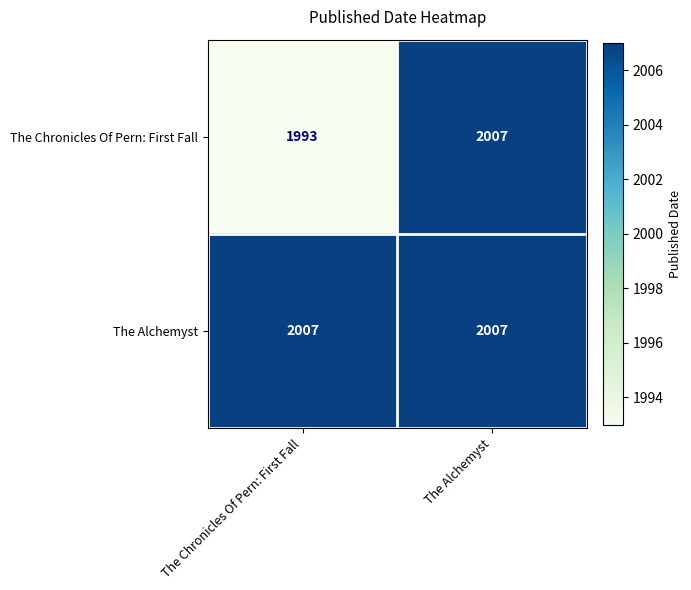

Reading left to right, what are all the values shown in this chart?

The Chronicles Of Pern: First Fall: The Chronicles Of Pern: First Fall=1993	The Alchemyst=2007
The Alchemyst: The Chronicles Of Pern: First Fall=2007	The Alchemyst=2007